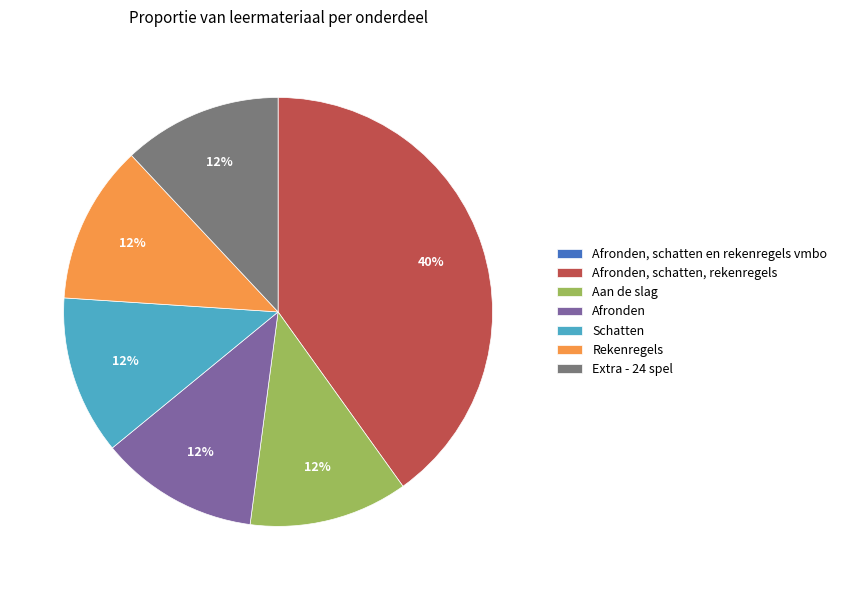

To the nearest percent, what percentage of the pie is Schatten?

12%